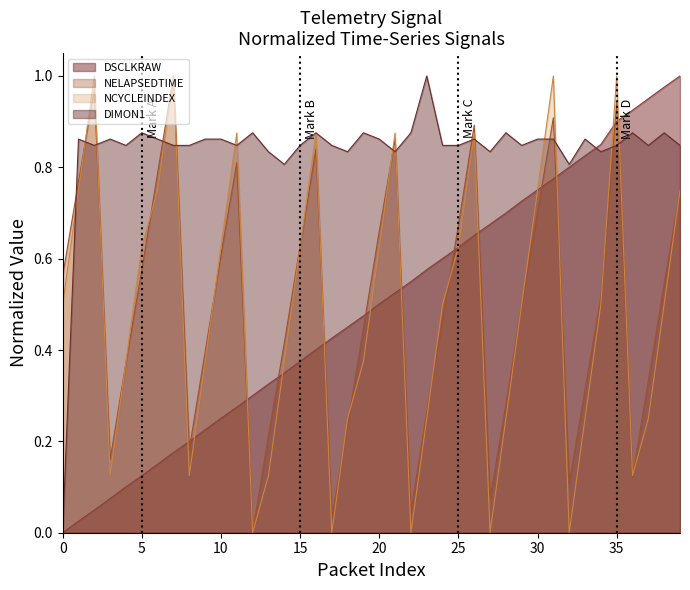

At which category is the sum across all series the highest?

35